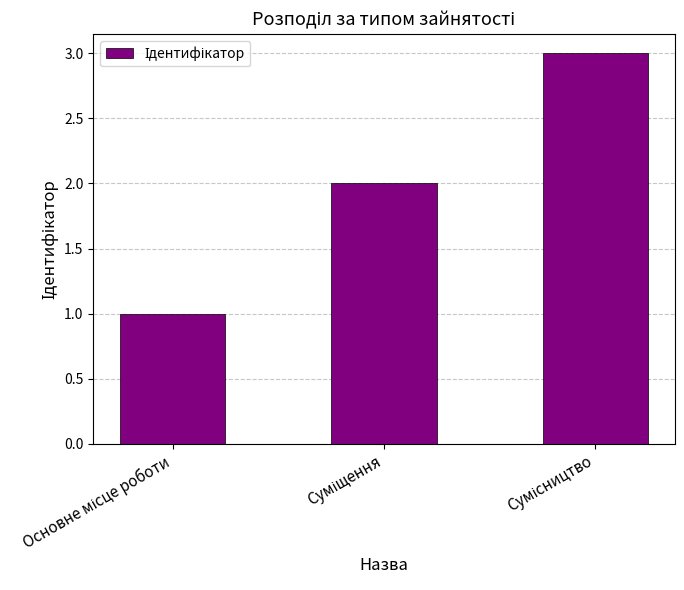

Reading left to right, what are all the values shown in this chart?

1	2	3